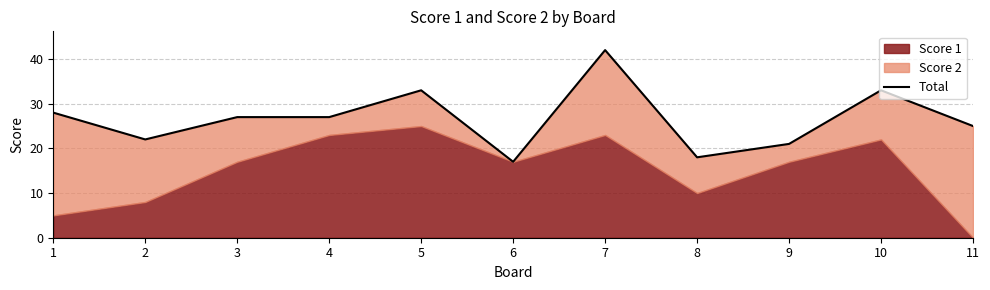

What is the minimum value shown in the chart?

17